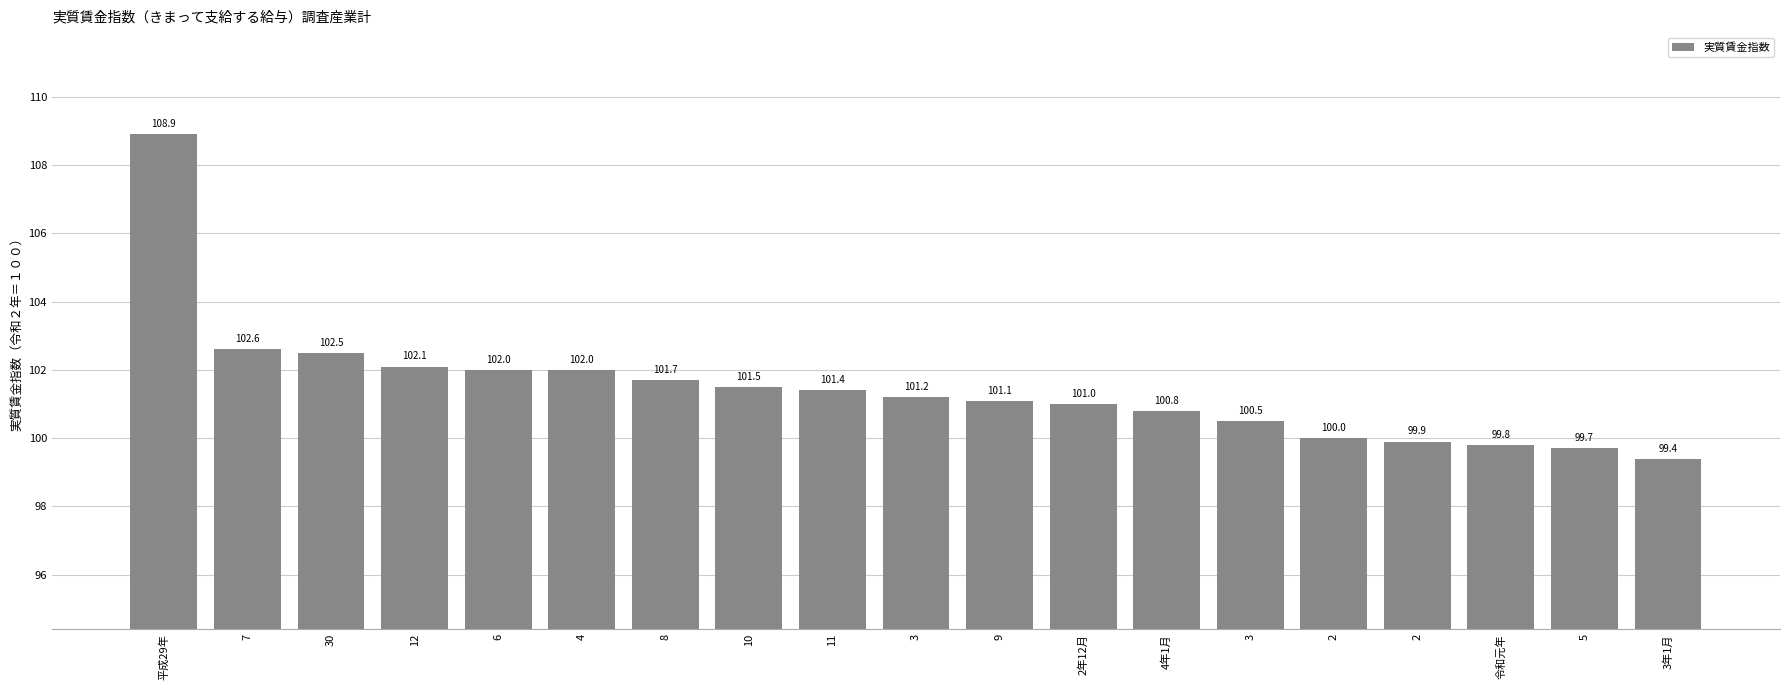

What is the change in value from 8 to 3年1月?

-2.3